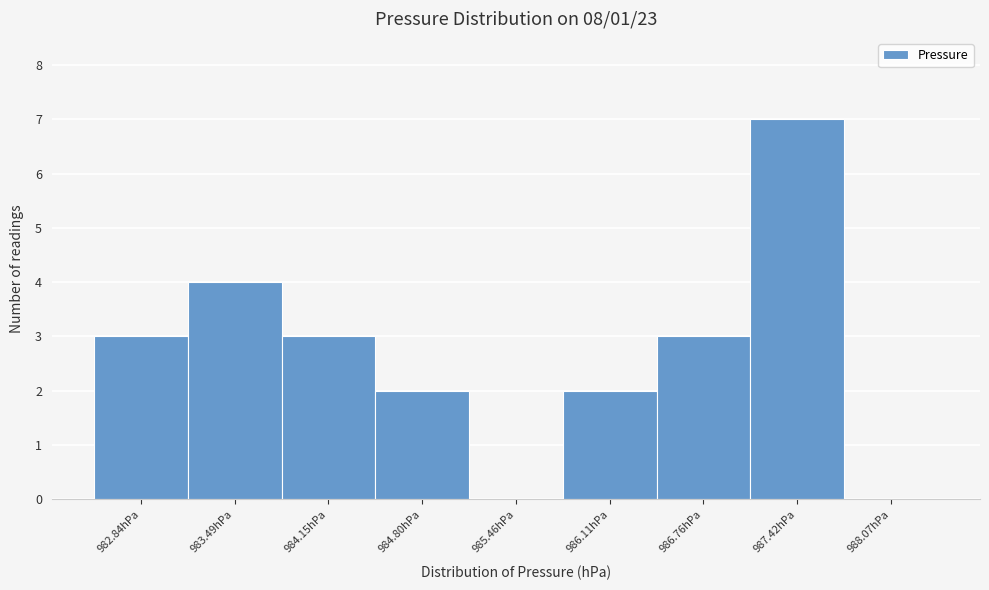

Reading left to right, what are all the values shown in this chart?

982.84hPa=3	983.49hPa=4	984.15hPa=3	984.80hPa=2	985.46hPa=0	986.11hPa=2	986.76hPa=3	987.42hPa=7	988.07hPa=0